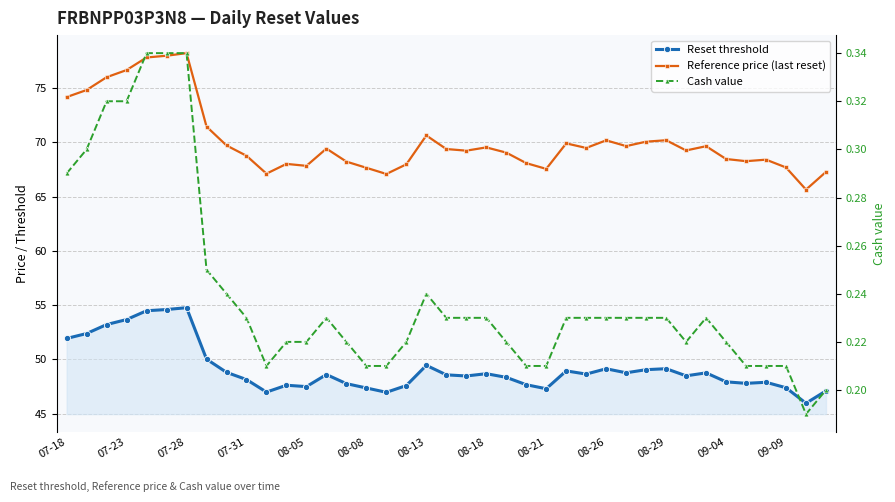

Is it true that Reference price (last reset) equals 68.2 at 14?

True